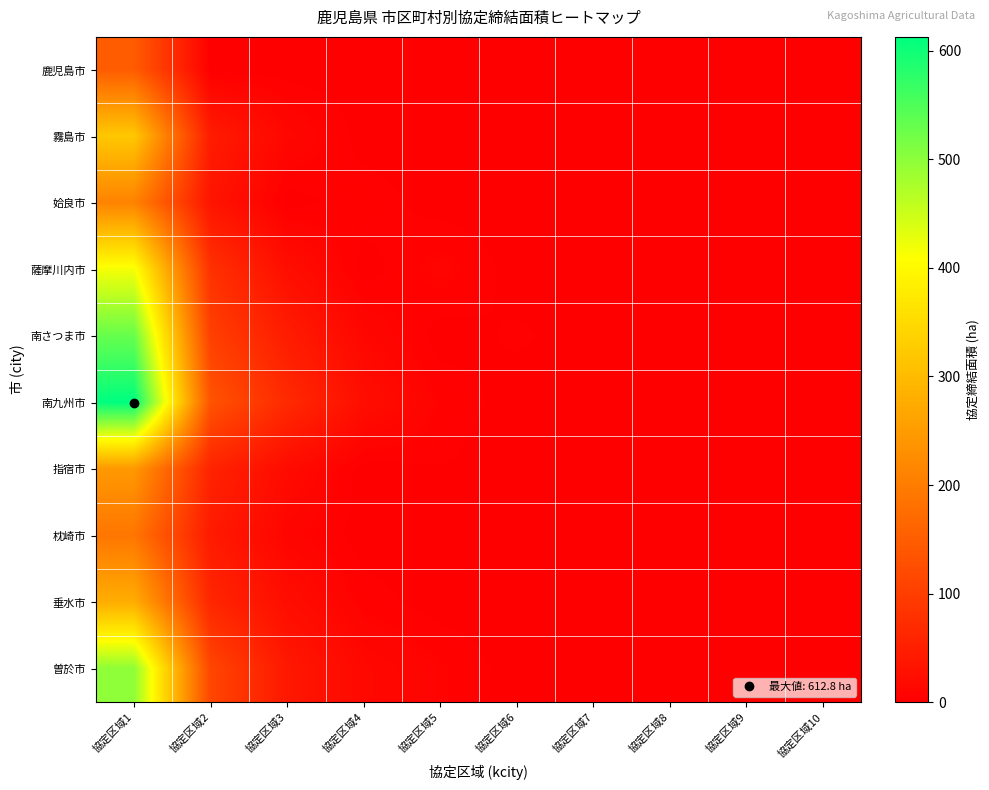

Reading left to right, list all the values displayed in this chart.

鹿児島市: 協定区域1=147.5	協定区域2=0.0	協定区域3=0.0	協定区域4=0.0	協定区域5=0.0	協定区域6=0.0	協定区域7=0.0	協定区域8=0.0	協定区域9=0.0	協定区域10=0.0
霧島市: 協定区域1=320.5	協定区域2=45.2	協定区域3=12.3	協定区域4=0.0	協定区域5=0.0	協定区域6=0.0	協定区域7=0.0	協定区域8=0.0	協定区域9=0.0	協定区域10=0.0
姶良市: 協定区域1=210.3	協定区域2=33.1	協定区域3=0.0	協定区域4=5.2	協定区域5=0.0	協定区域6=0.0	協定区域7=0.0	協定区域8=0.0	協定区域9=0.0	協定区域10=0.0
薩摩川内市: 協定区域1=415.6	協定区域2=78.4	協定区域3=23.1	協定区域4=0.0	協定区域5=8.5	協定区域6=0.0	協定区域7=0.0	協定区域8=0.0	協定区域9=0.0	協定区域10=0.0
南さつま市: 協定区域1=530.2	協定区域2=102.3	協定区域3=45.6	協定区域4=12.1	協定区域5=0.0	協定区域6=3.2	協定区域7=0.0	協定区域8=0.0	協定区域9=0.0	協定区域10=0.0
南九州市: 協定区域1=612.8	協定区域2=134.5	協定区域3=67.3	協定区域4=23.4	協定区域5=5.6	協定区域6=0.0	協定区域7=1.2	協定区域8=0.0	協定区域9=0.0	協定区域10=0.0
指宿市: 協定区域1=245.7	協定区域2=56.8	協定区域3=18.9	協定区域4=0.0	協定区域5=2.3	協定区域6=0.0	協定区域7=0.0	協定区域8=0.0	協定区域9=0.0	協定区域10=0.0
枕崎市: 協定区域1=189.4	協定区域2=42.6	協定区域3=8.7	協定区域4=0.0	協定区域5=0.0	協定区域6=0.0	協定区域7=0.0	協定区域8=0.0	協定区域9=0.0	協定区域10=0.0
垂水市: 協定区域1=278.9	協定区域2=61.2	協定区域3=22.4	協定区域4=4.5	協定区域5=0.0	協定区域6=0.0	協定区域7=0.0	協定区域8=1.1	協定区域9=0.0	協定区域10=0.0
曽於市: 協定区域1=498.3	協定区域2=112.7	協定区域3=38.9	協定区域4=14.2	協定区域5=6.8	協定区域6=0.0	協定区域7=0.0	協定区域8=0.0	協定区域9=2.3	協定区域10=0.0